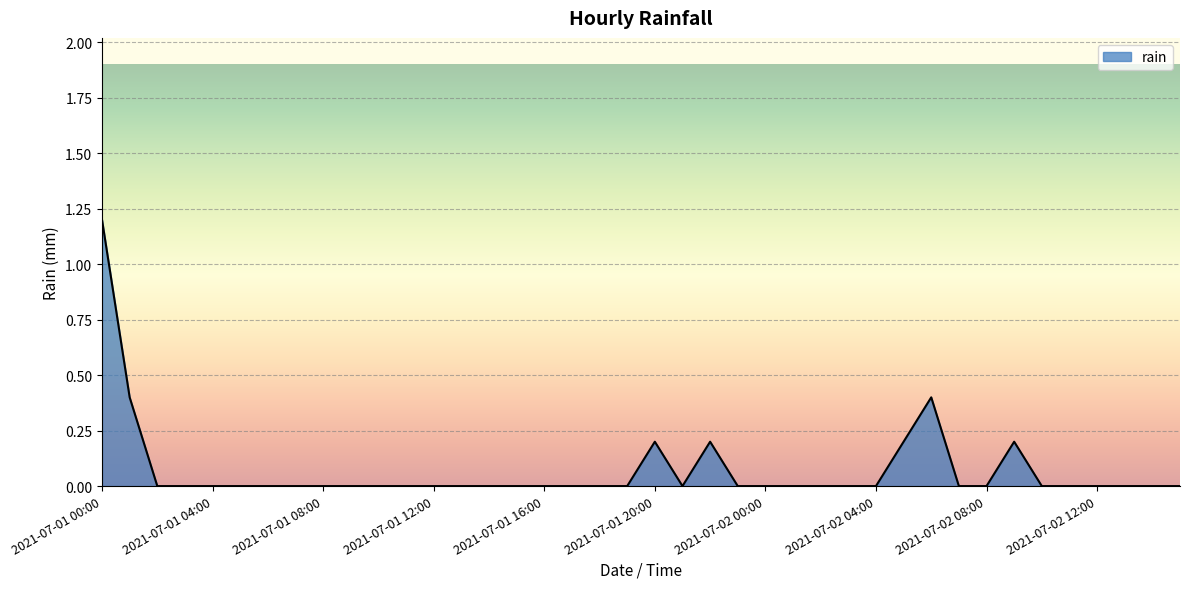

What is the difference between the maximum and minimum values?

1.2